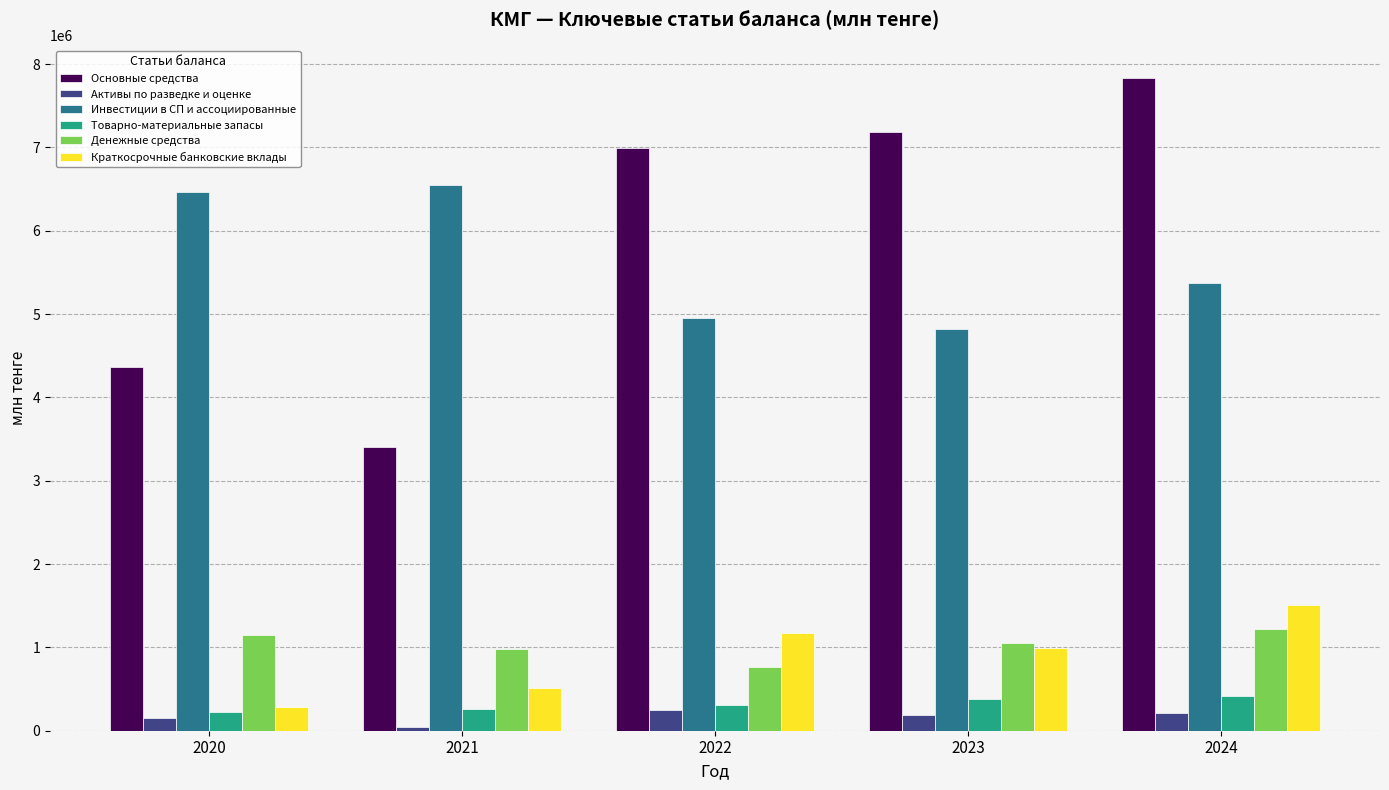

What are all the series names shown in the legend?

Основные средства, Активы по разведке и оценке, Инвестиции в СП и ассоциированные, Товарно-материальные запасы, Денежные средства, Краткосрочные банковские вклады